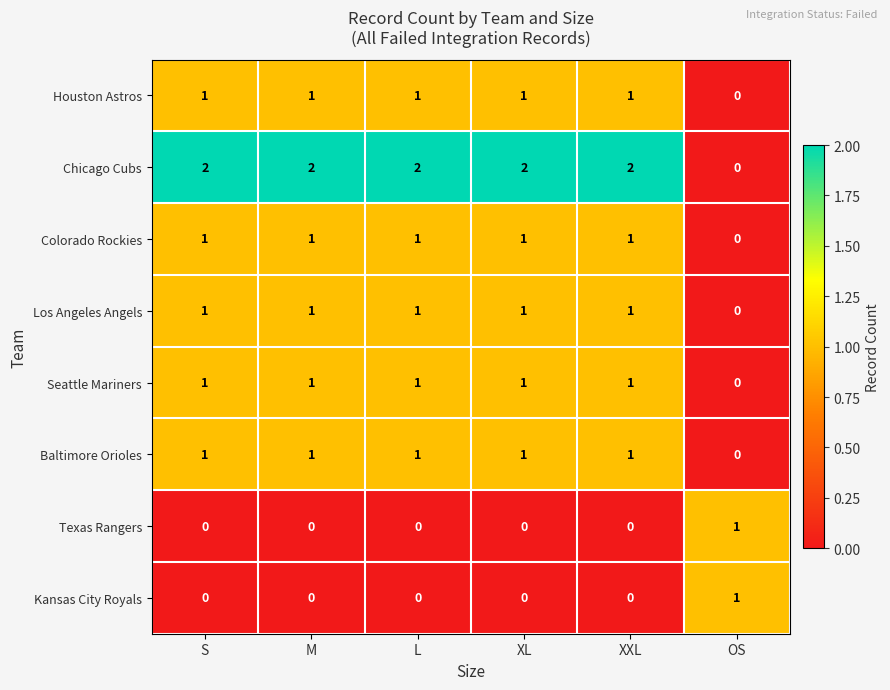

Which series has the widest spread of values?

Chicago Cubs